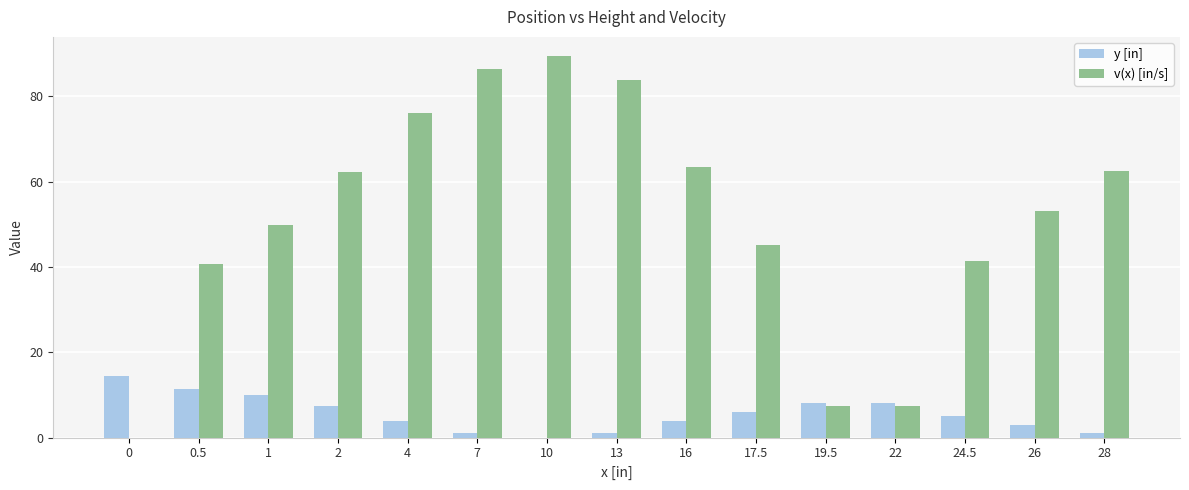

What is the average value of the v(x) [in/s] series?

51.2